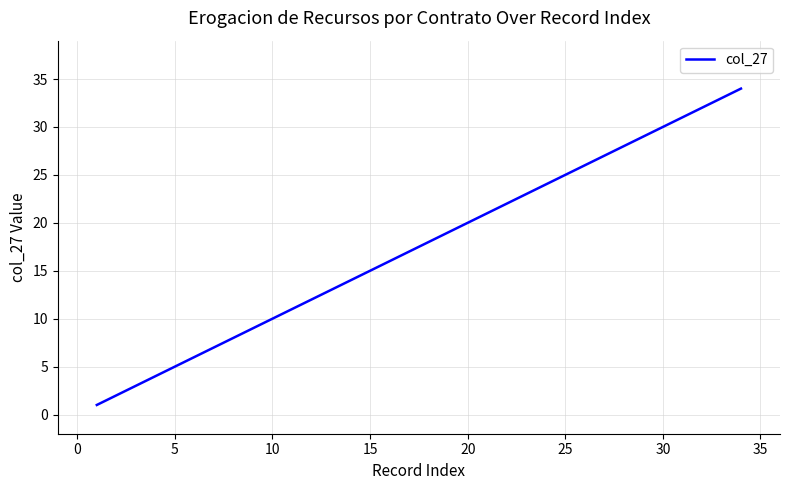

What is the maximum value shown in the chart?

34